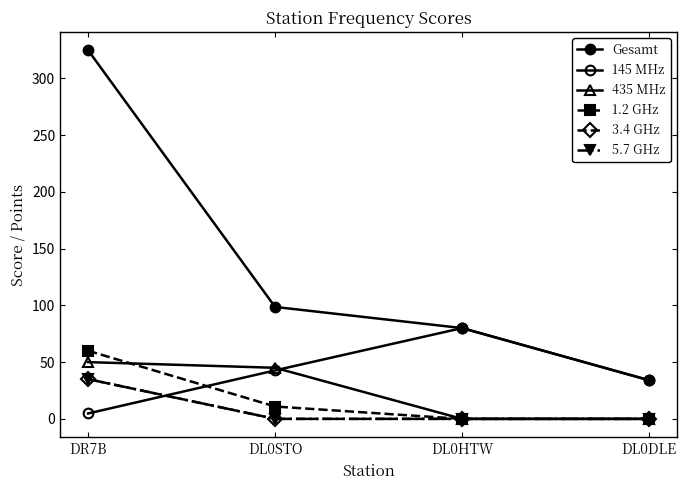

Which series changed the most between DR7B and DL0DLE?

Gesamt